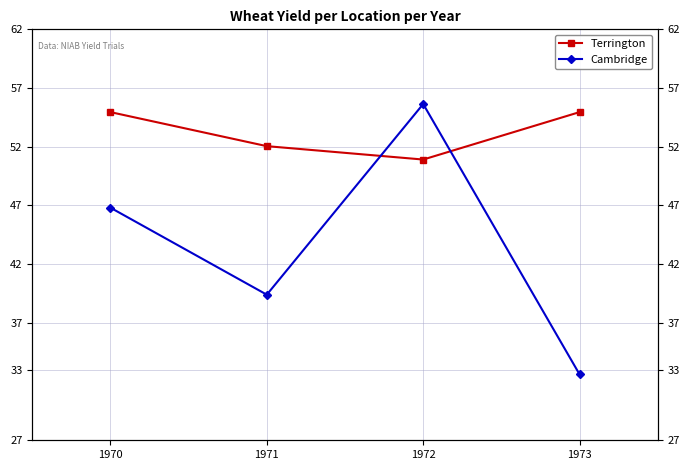

Which series ends up on top after the final intersection of Cambridge and Terrington?

Terrington